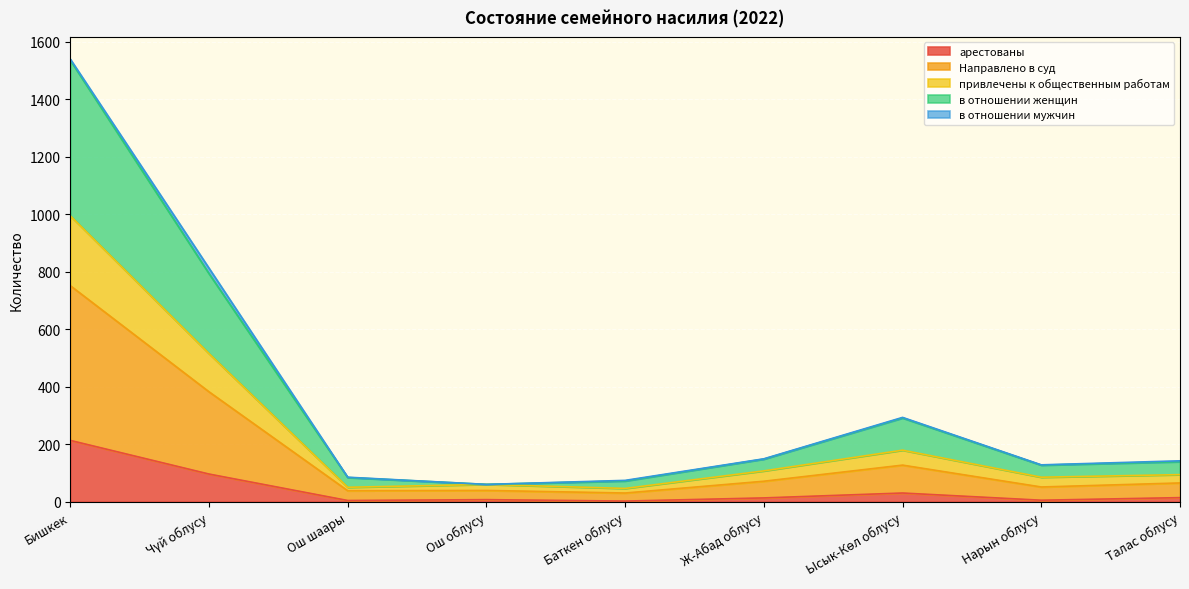

In Направлено в суд, how many points are higher than both neighbors (excluding endpoints)?

2